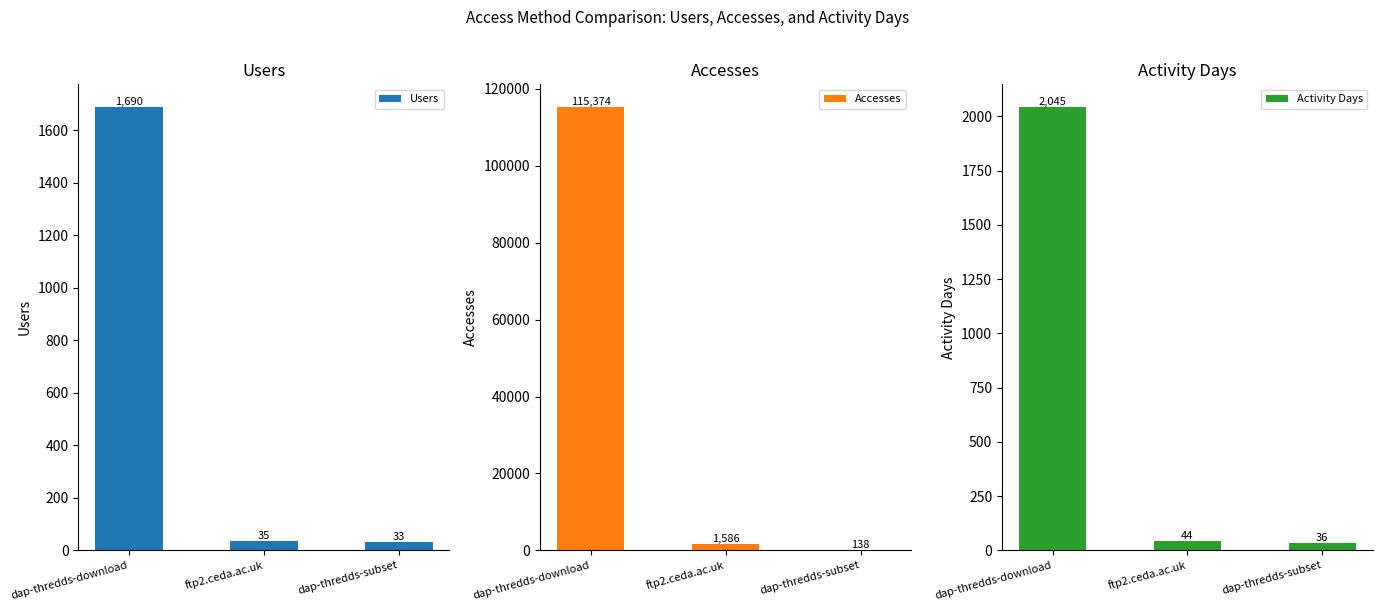

Which series has the largest range (max minus min)?

Accesses